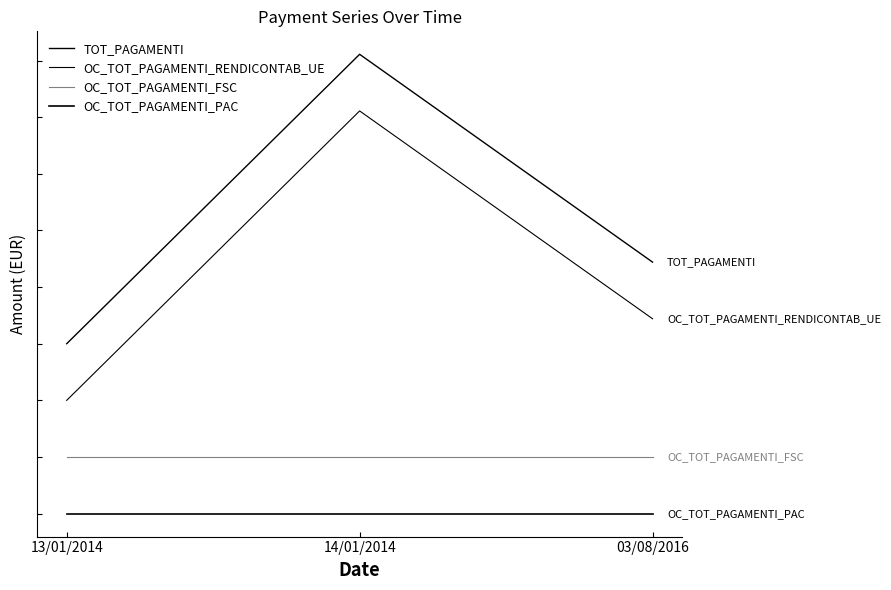

What is the label of the 3rd point from the right?

13/01/2014